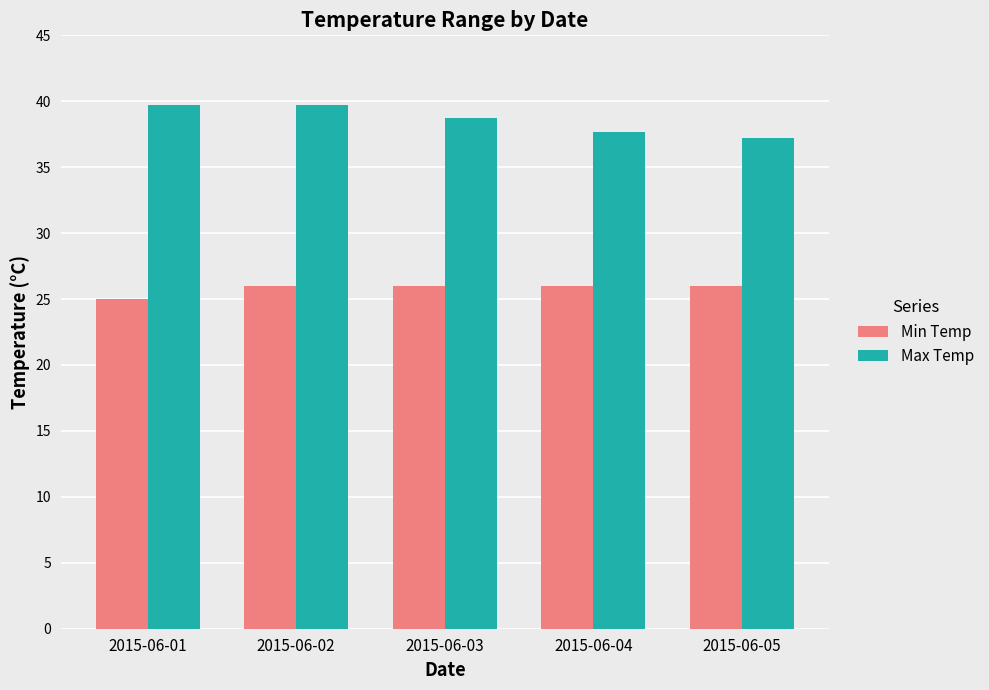

What is the maximum value for Min Temp?

26.0